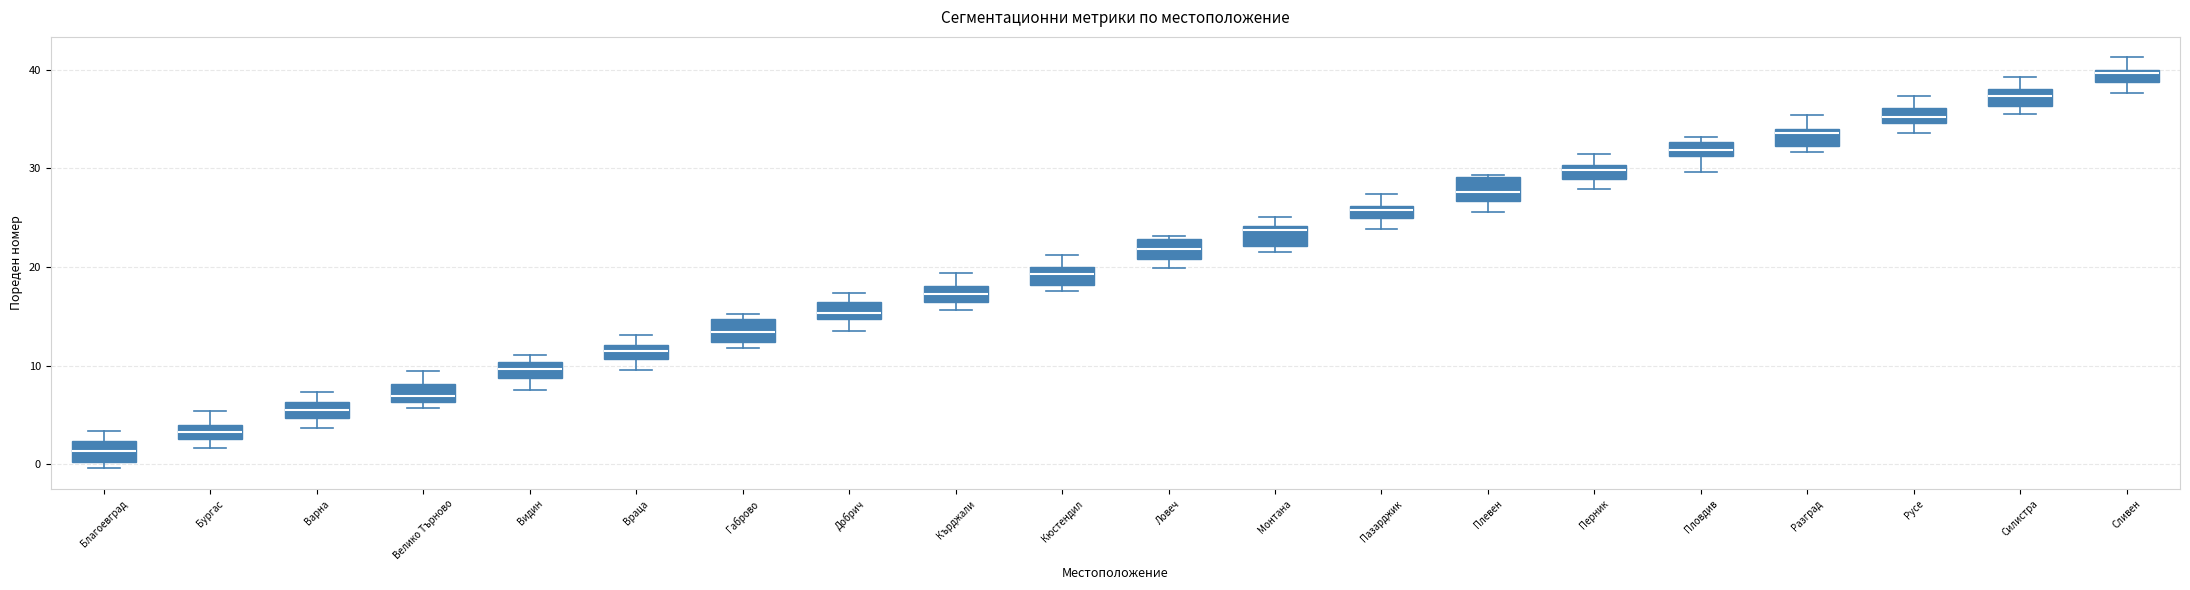

Where does the median line of the box for Пловдив sit on the y-axis? The values are not printed on the chart, so give them approximately, as read against the axis.

32